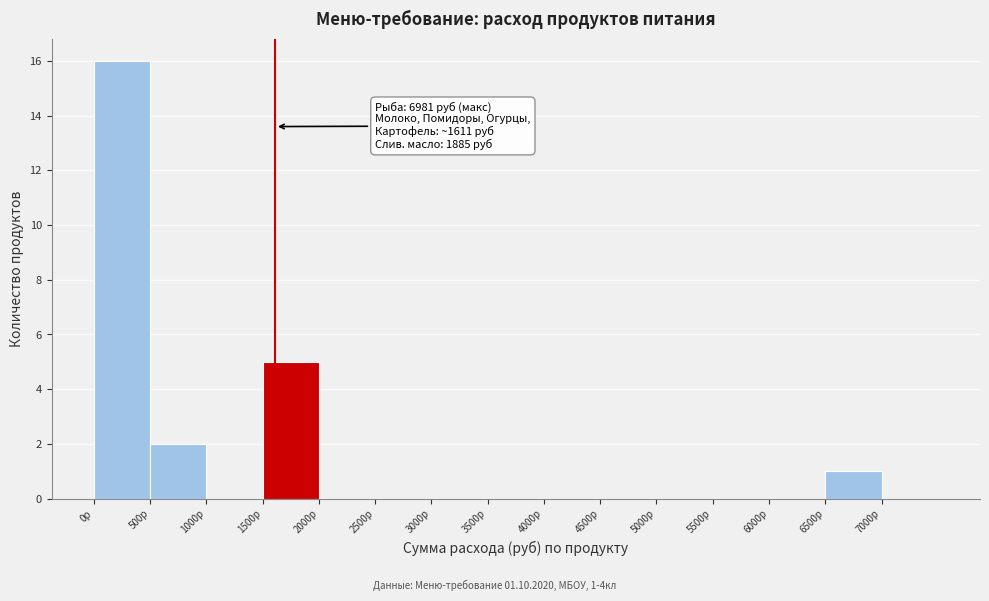

Which range on the x-axis has the tallest bar?

0 to 500